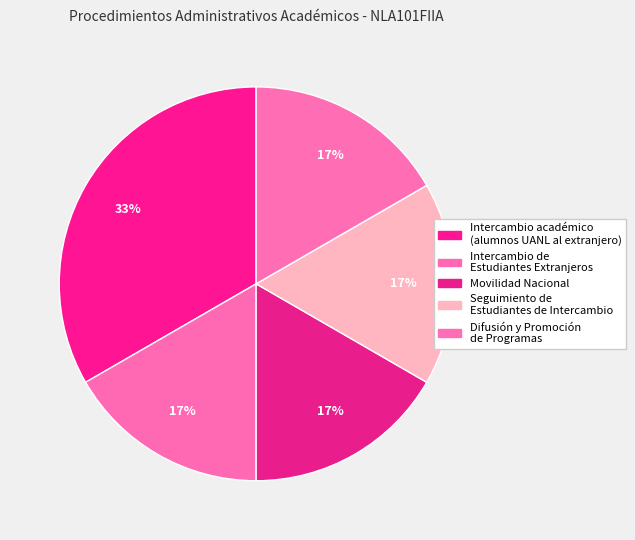

Count the number of slices in the pie.

5